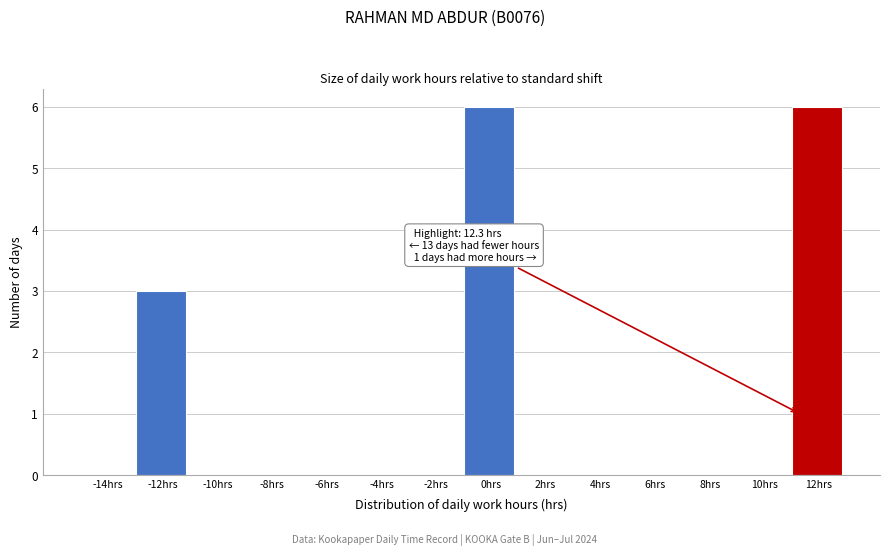

Reading left to right, list all the values displayed in this chart.

-14hrs=0	-12hrs=3	-10hrs=0	-8hrs=0	-6hrs=0	-4hrs=0	-2hrs=0	0hrs=6	2hrs=0	4hrs=0	6hrs=0	8hrs=0	10hrs=0	12hrs=6